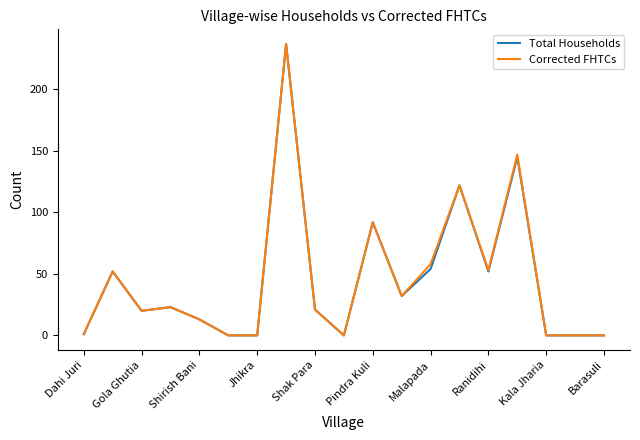

What is the maximum value for Total Households?

237